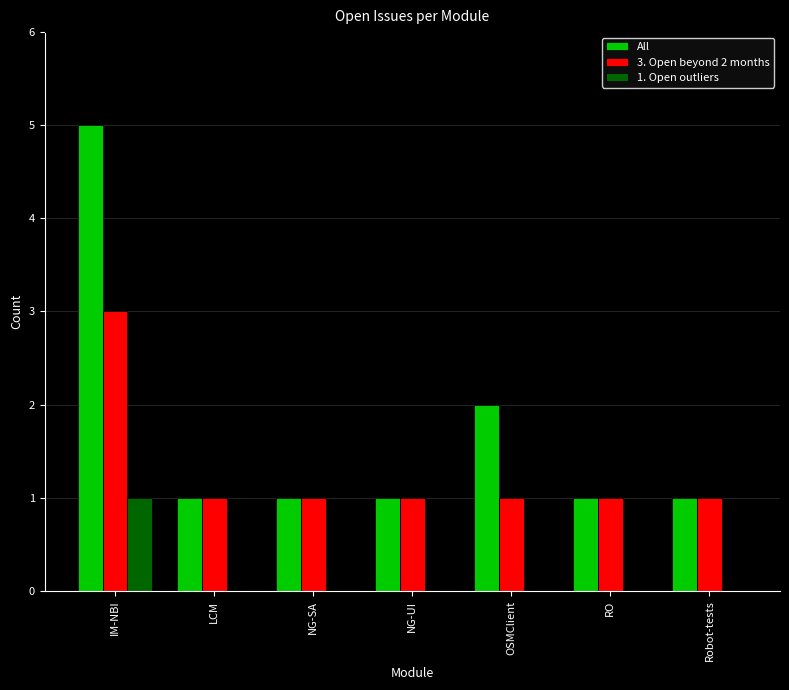

What is the maximum value shown in the chart?

5